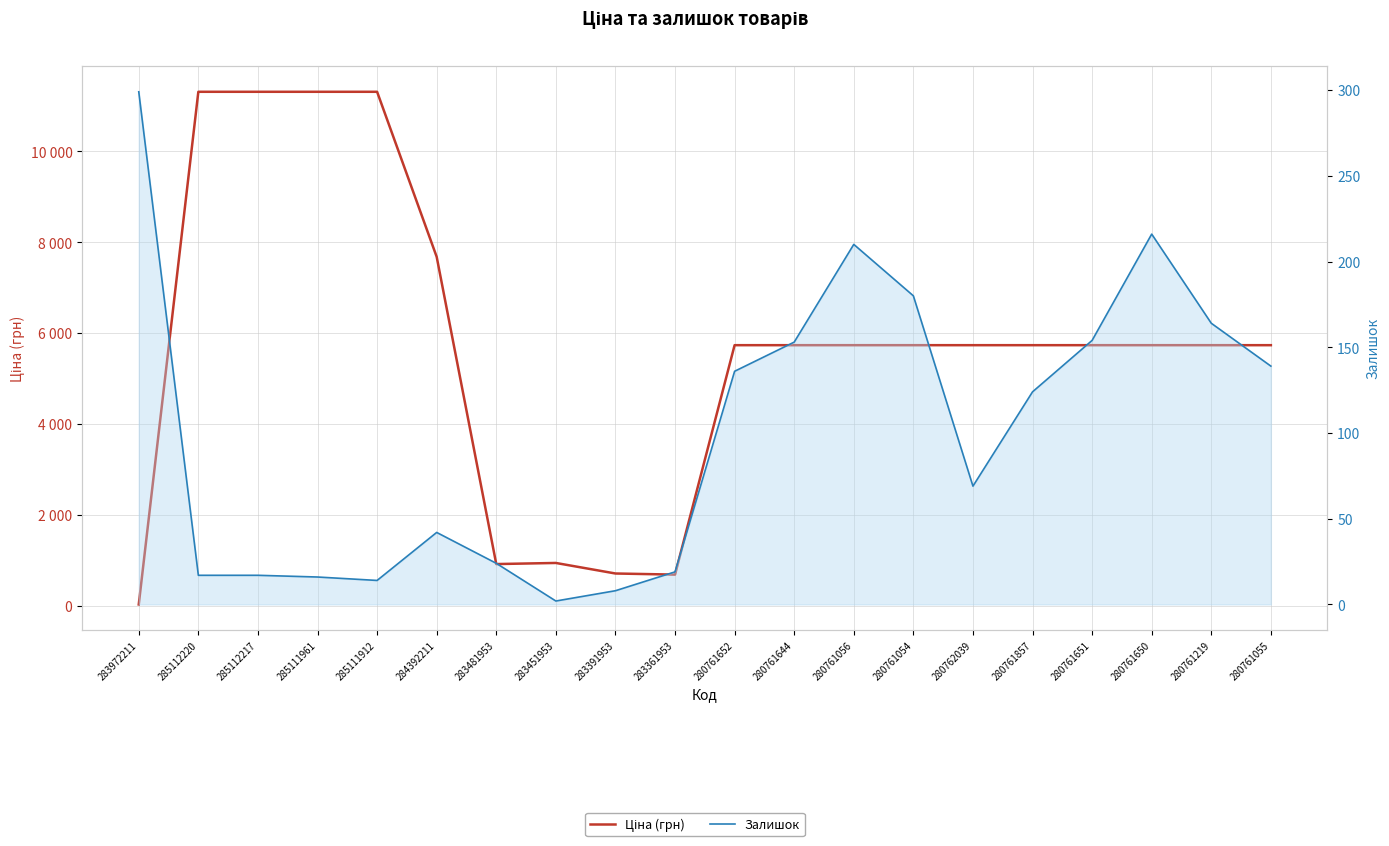

Which series ends up on top after the final intersection of Ціна (грн) and Залишок?

Ціна (грн)